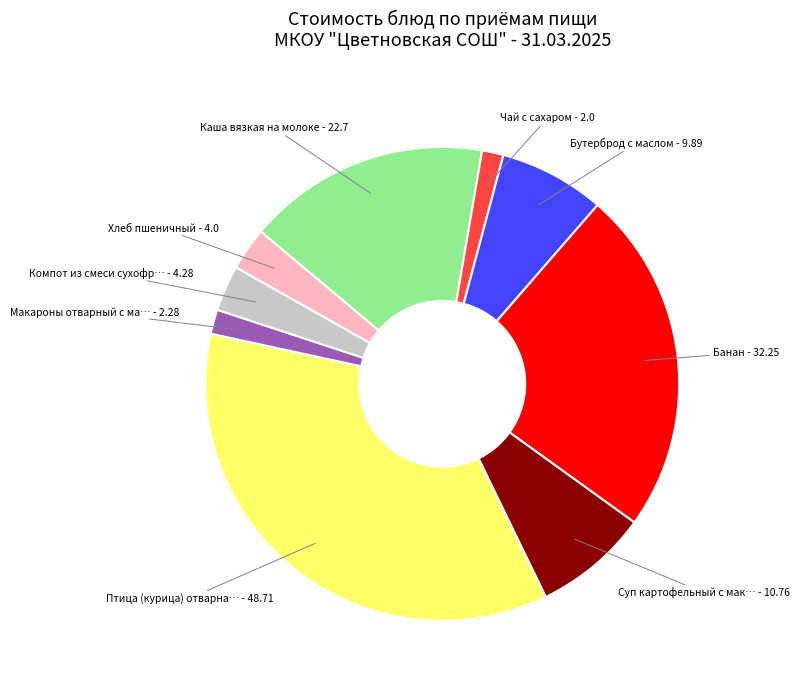

Does any single category account for the majority?

No